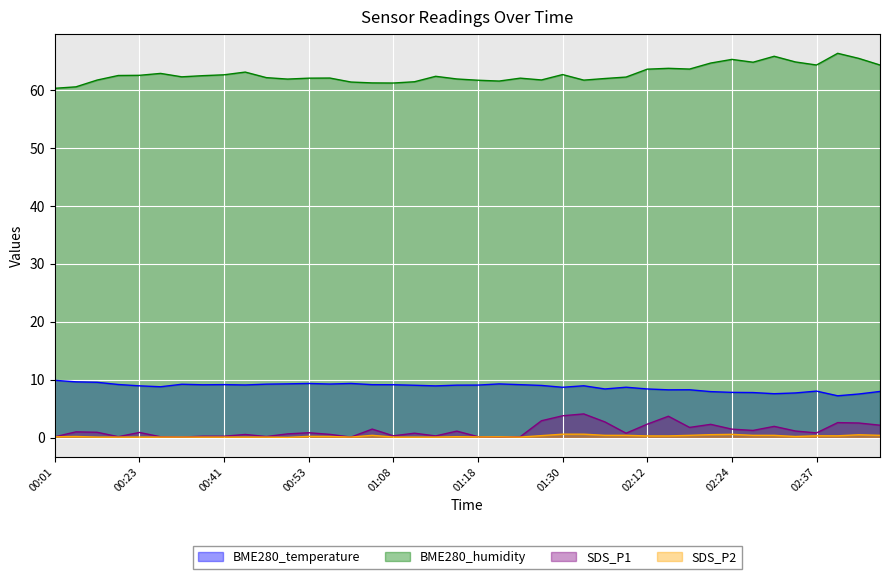

How many interior local peaks does the BME280_temperature series have?

9